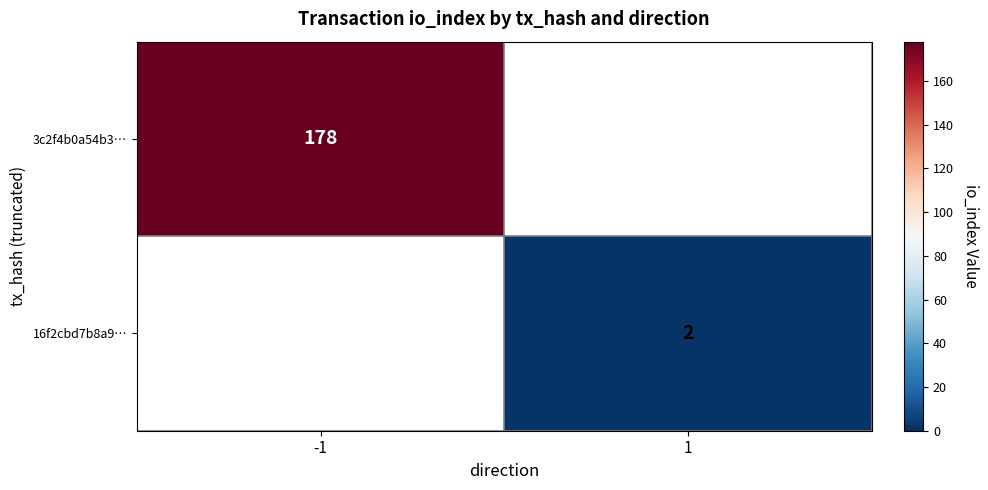

Is it true that 3c2f4b0a54b3… equals 111 at -1?

False